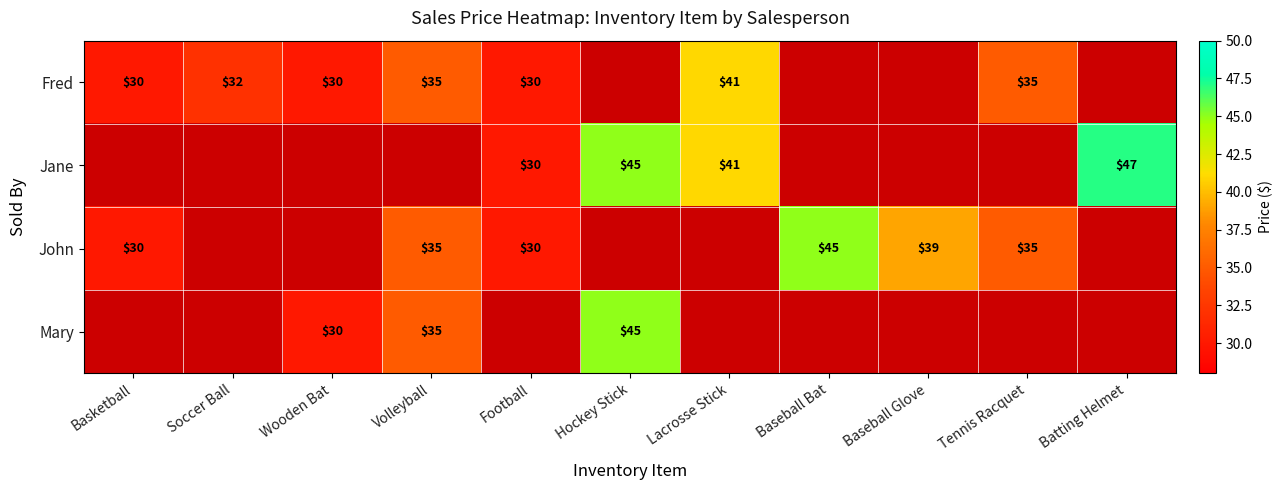

True or false: John has a value of 64 at Baseball Glove.

False